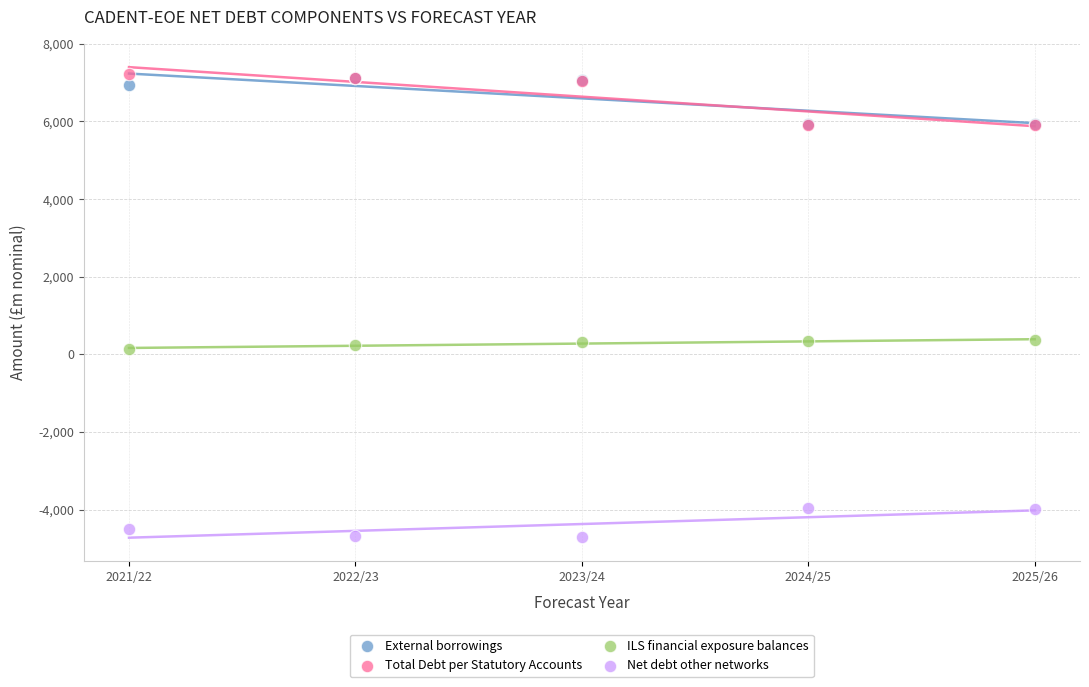

In the Net debt other networks series, what Y value is closest to -4331?

-4513.0